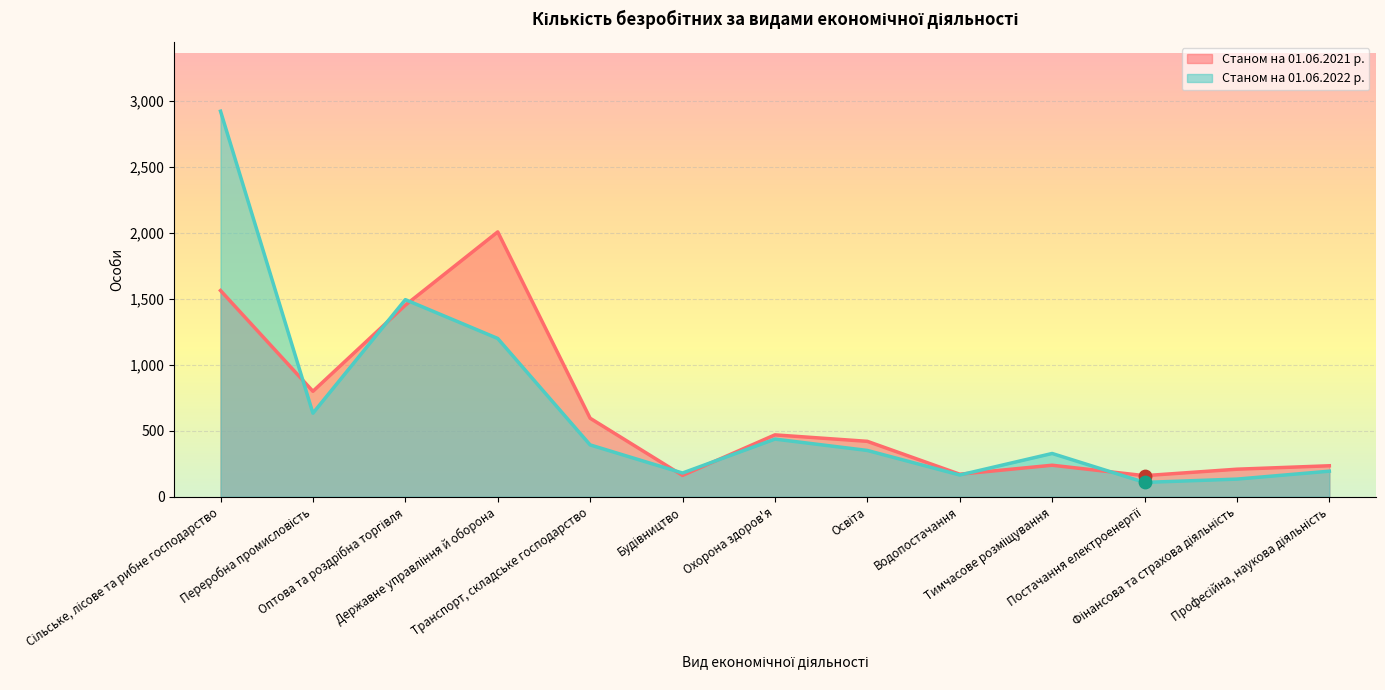

What are all the series names shown in the legend?

Станом на 01.06.2021 р., Станом на 01.06.2022 р.